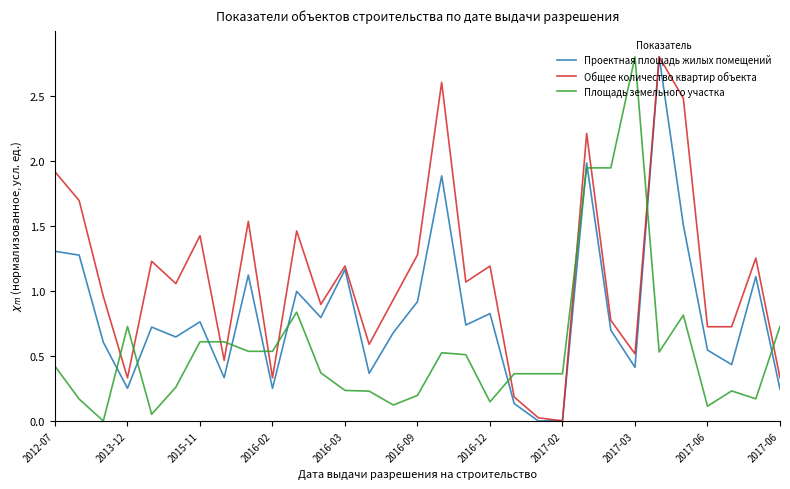

How many categories are shown in the chart?

31